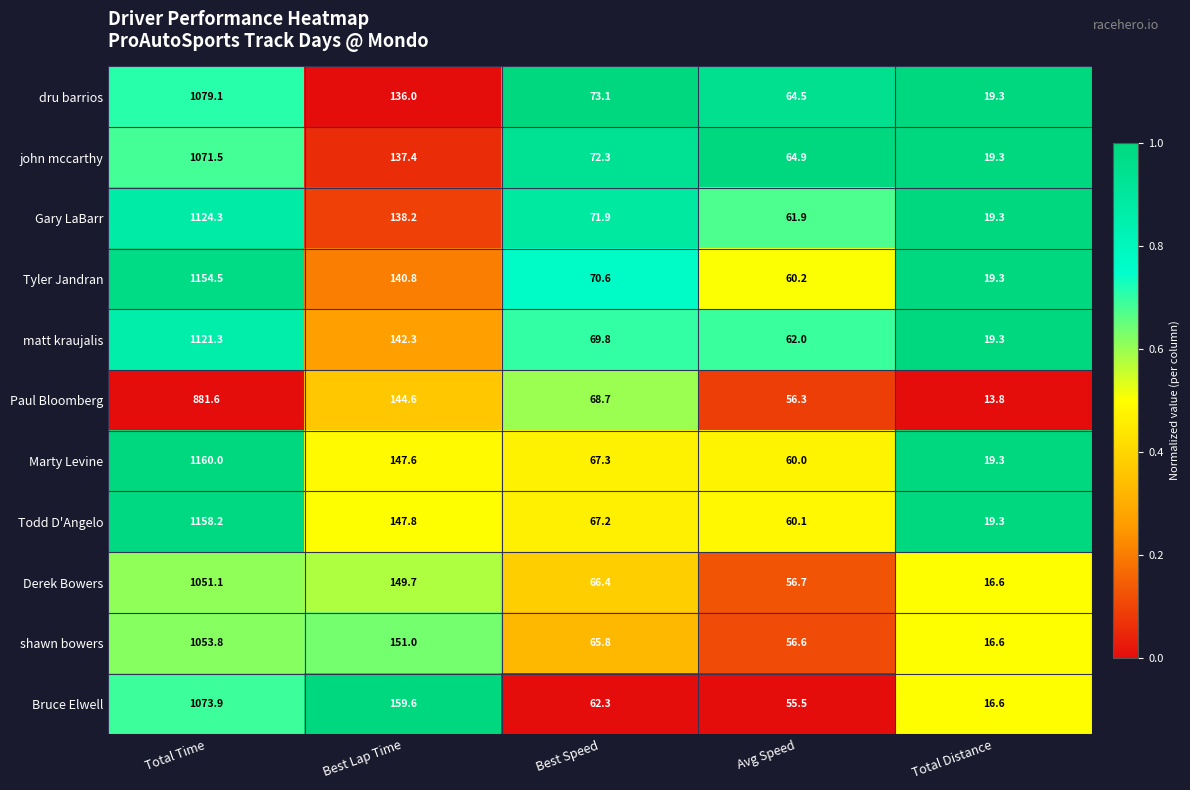

Rank the series at Total Time from highest to lowest value.

Marty Levine, Todd D'Angelo, Tyler Jandran, Gary LaBarr, matt kraujalis, dru barrios, Bruce Elwell, john mccarthy, shawn bowers, Derek Bowers, Paul Bloomberg